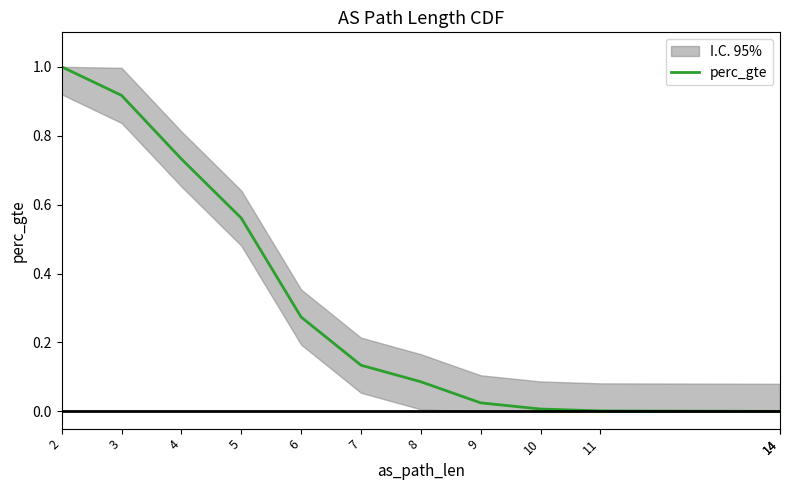

What is the average value?

0.3